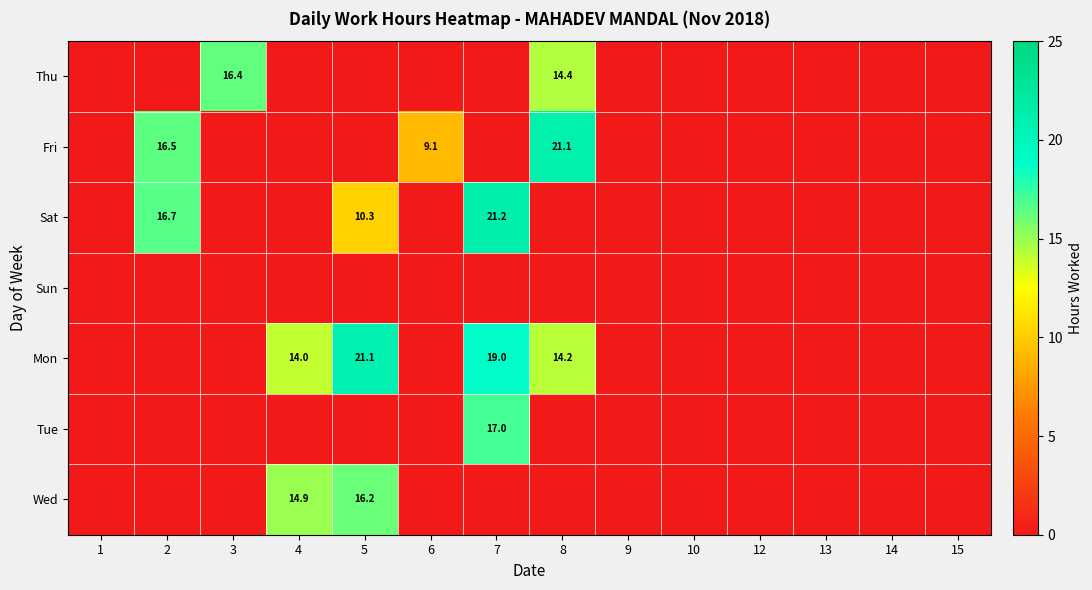

Is it true that Tue equals 5.4 at 3?

False